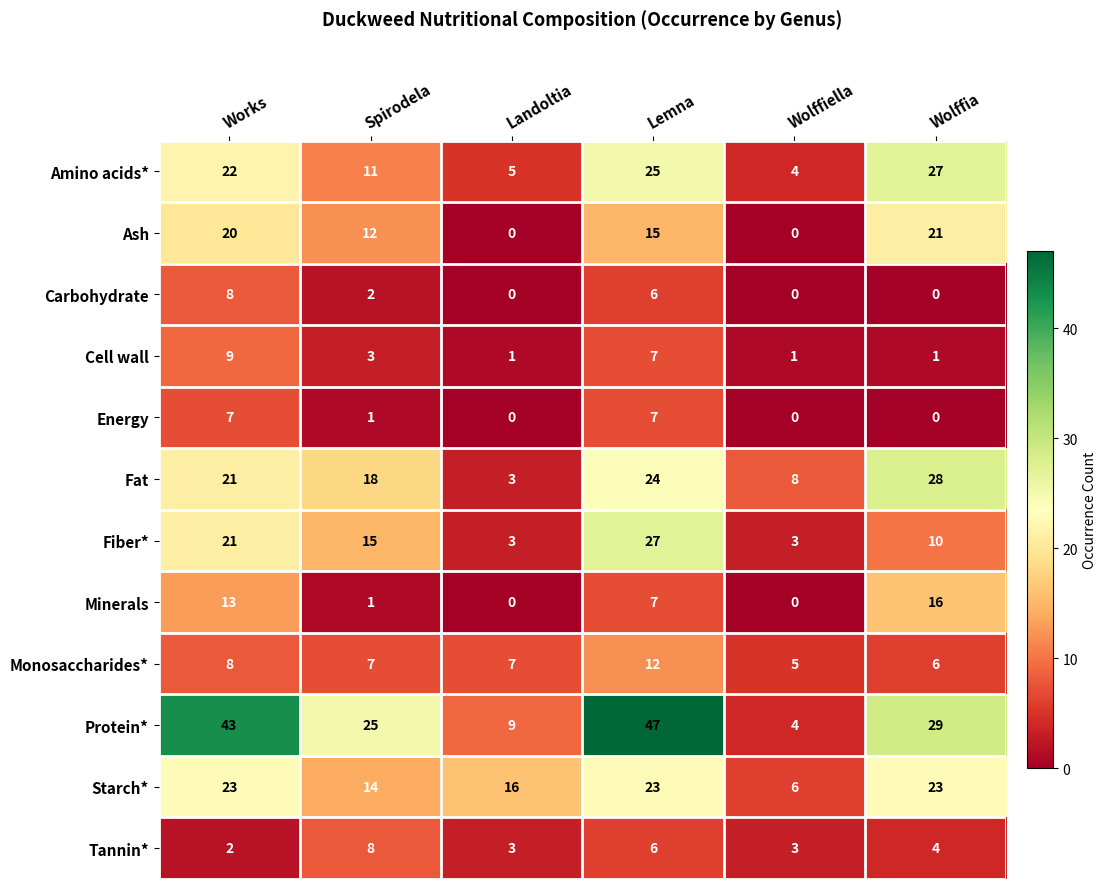

What is the difference between the maximum and second lowest values in the Minerals series?

16